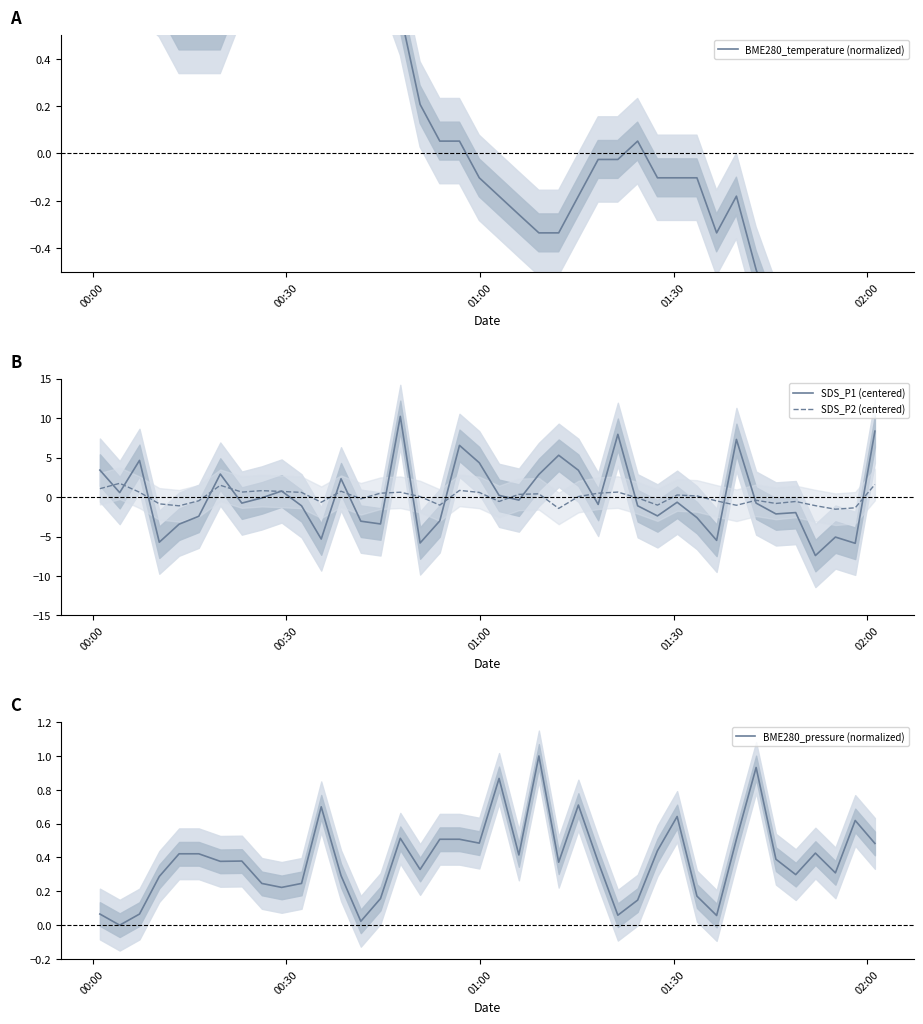

Is it true that BME280_pressure (normalized) equals 0.0 at 31?

False